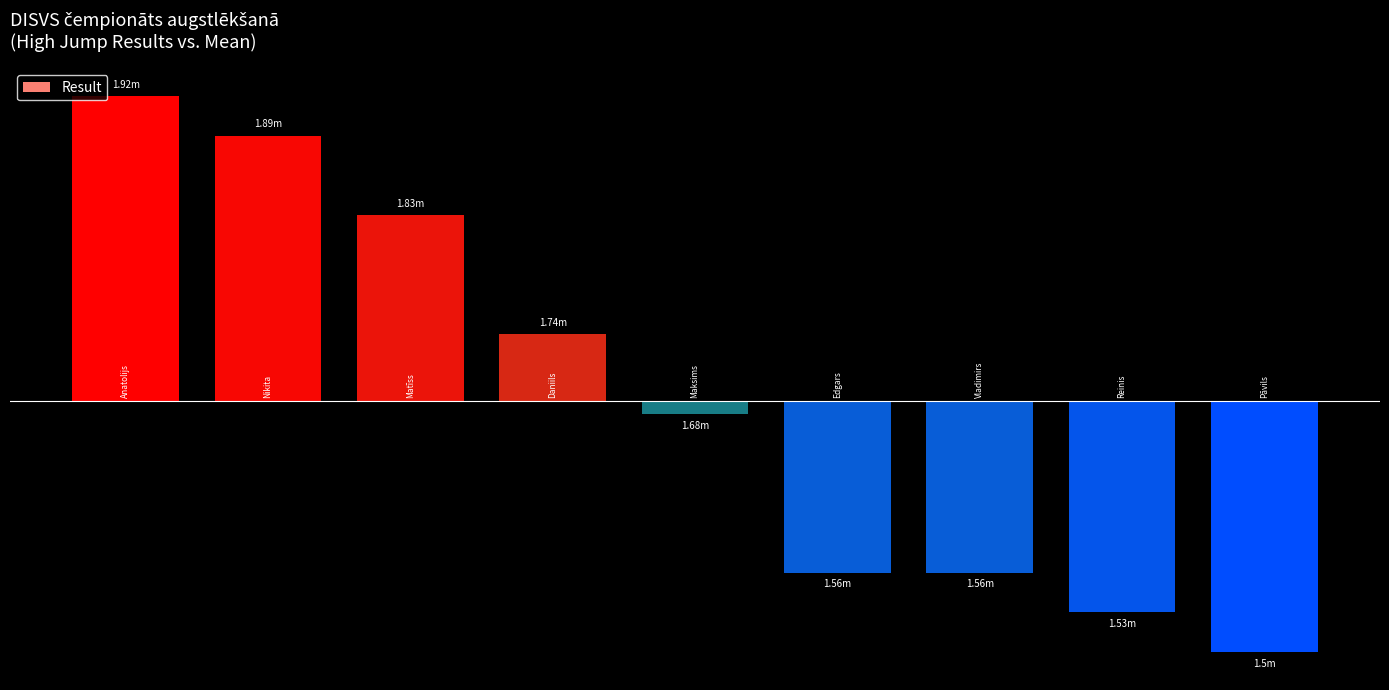

What is the change in value from Matīss Sparāns to Daniils Kožemjakins?

-0.1